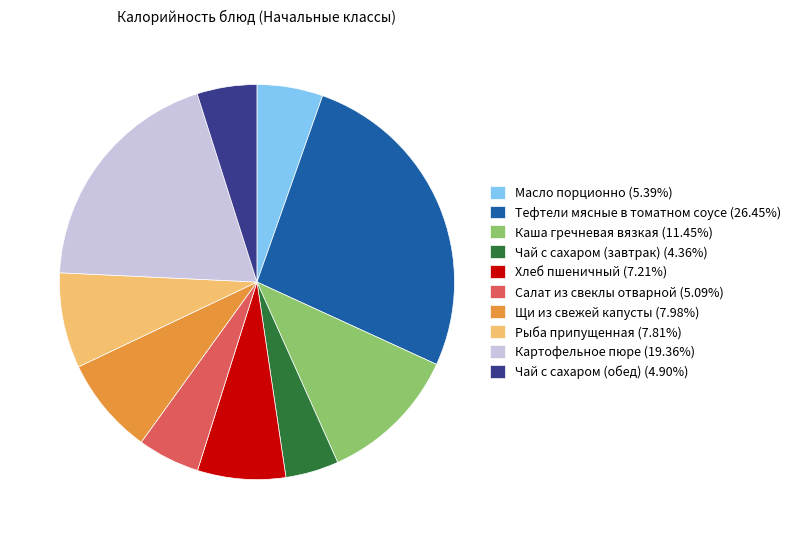

Combined, do Щи из свежей капусты (7.98%) and Картофельное пюре (19.36%) account for over 50%?

No